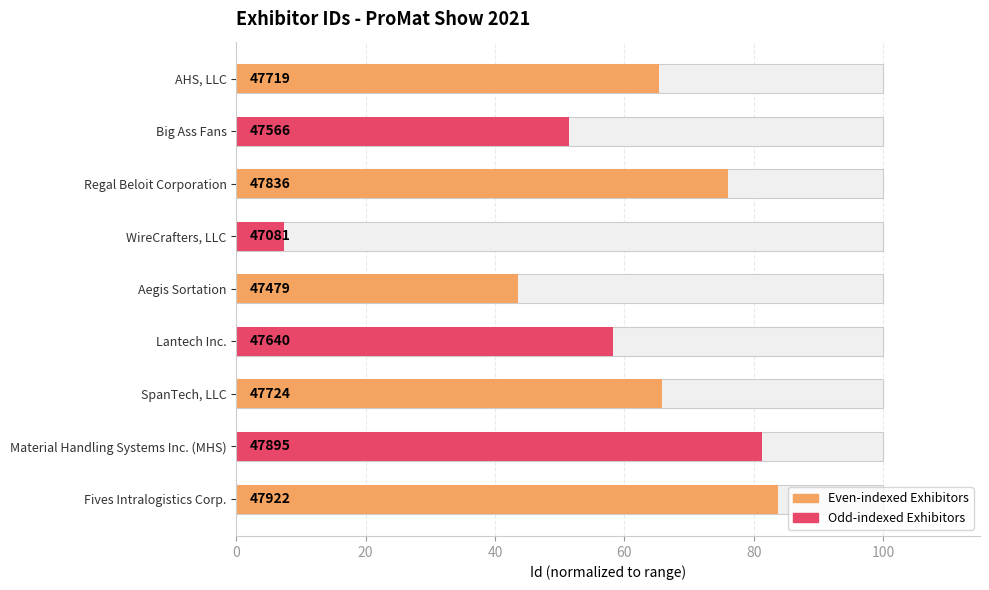

What is the smallest value displayed?

7.4